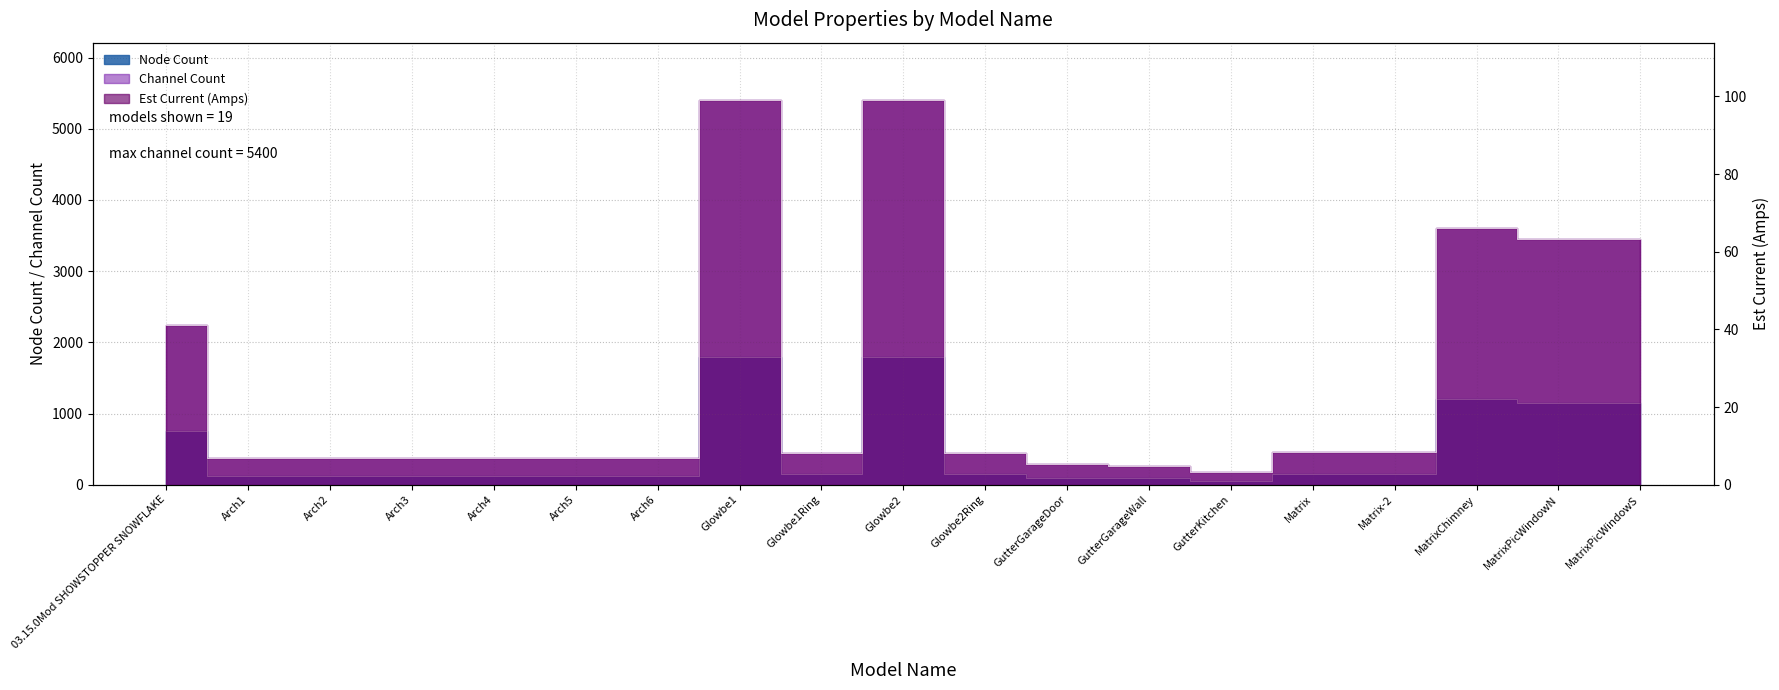

At which category does Channel Count reach its first local peak?

Glowbe1